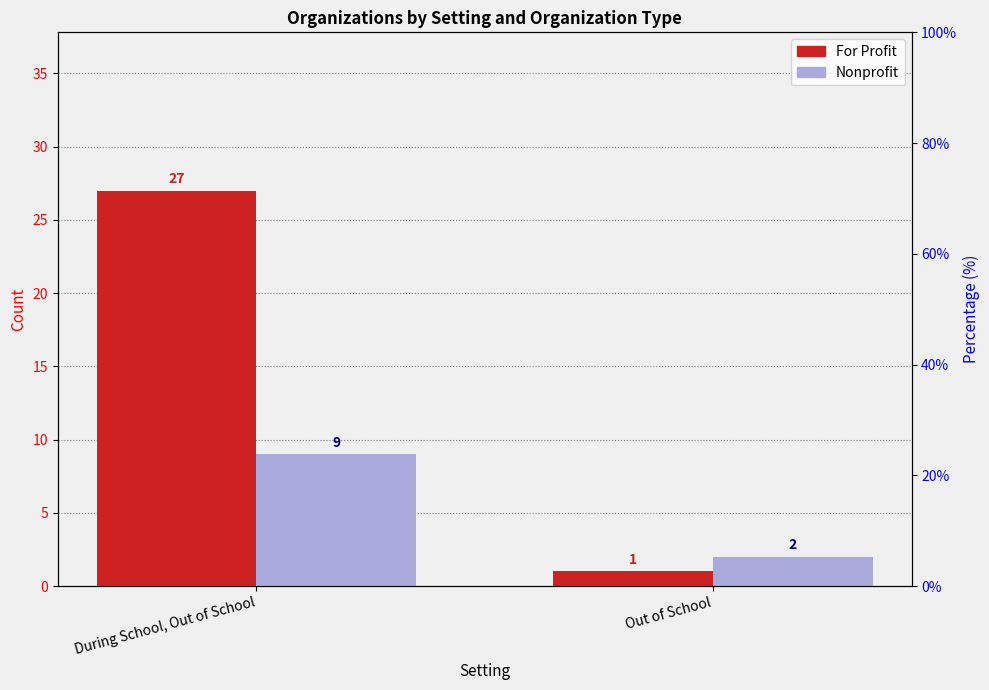

How many groups of bars are there?

2